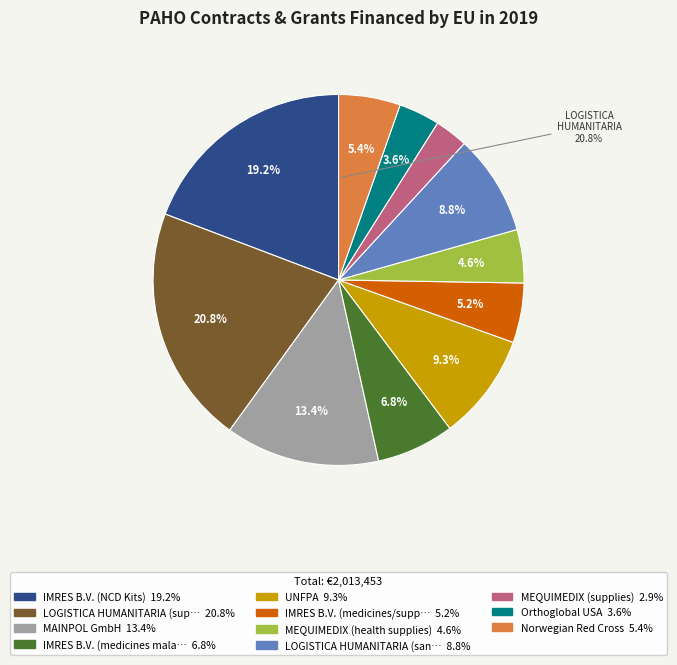

Which has a higher value, MEQUIMEDIX (supplies) or Orthoglobal USA?

Orthoglobal USA